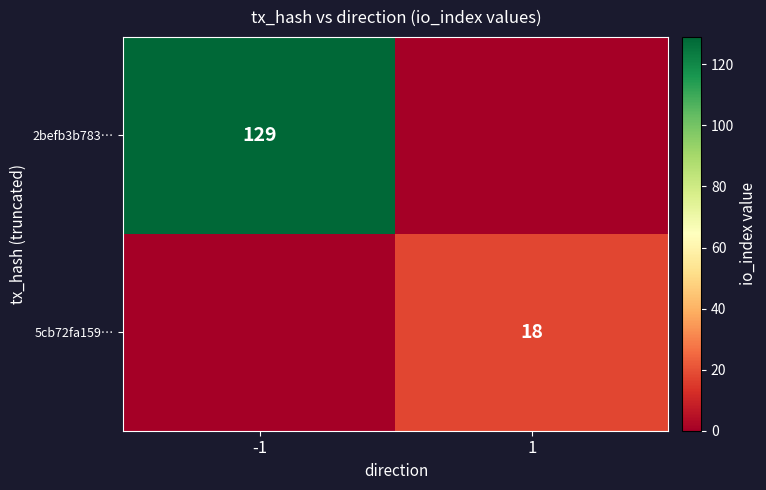

The 2befb3b783… series shows 129 at -1. True or false?

True